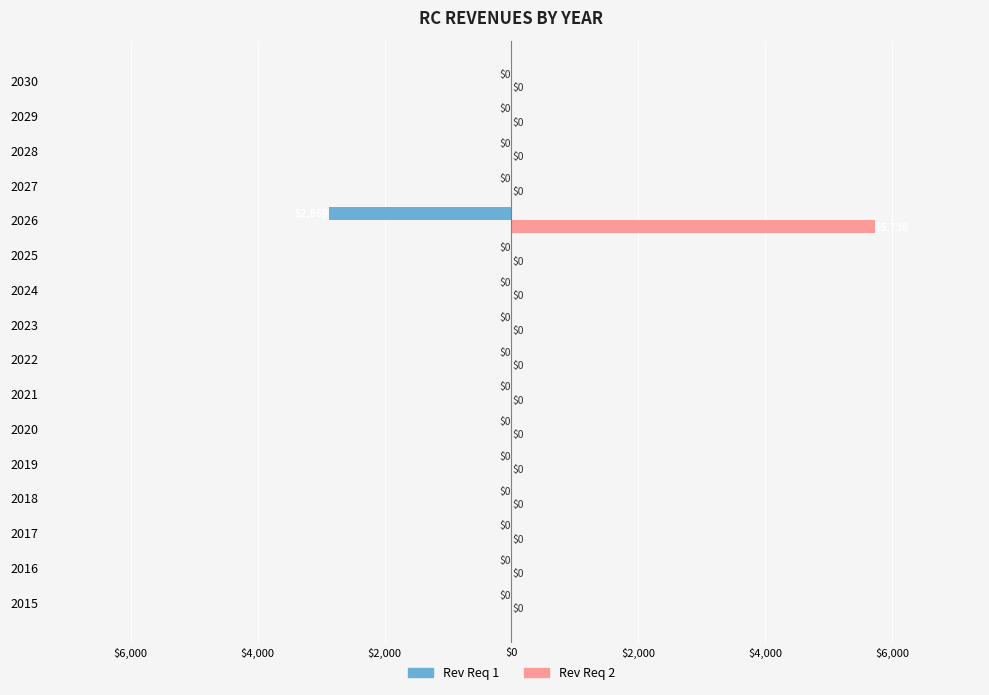

What are all the series names shown in the legend?

Rev Req 1, Rev Req 2